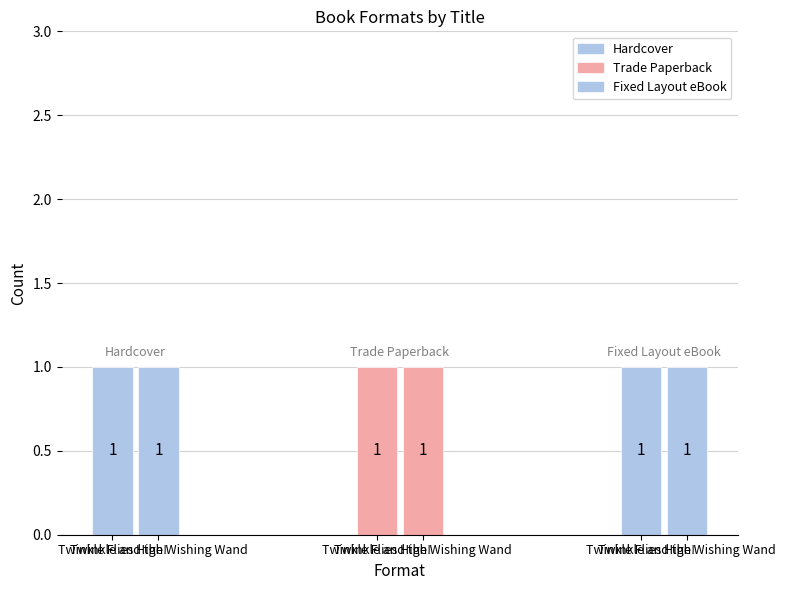

Does the chart contain any negative values?

No